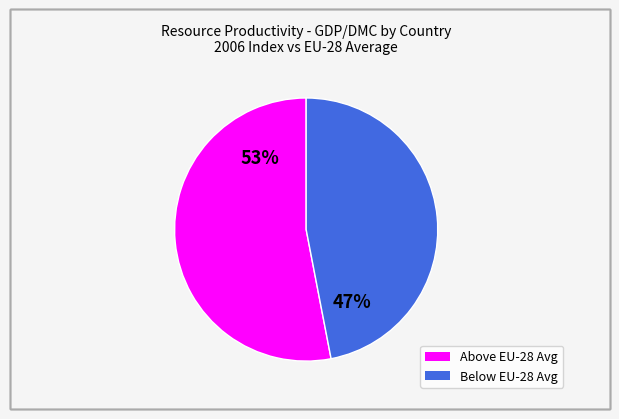

How many segments does this pie chart have?

2